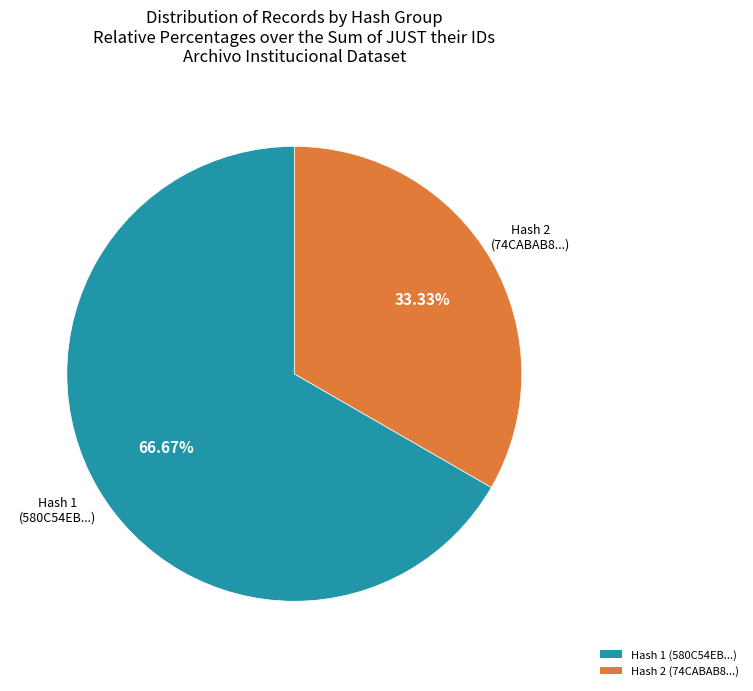

Does any single category account for the majority?

Yes